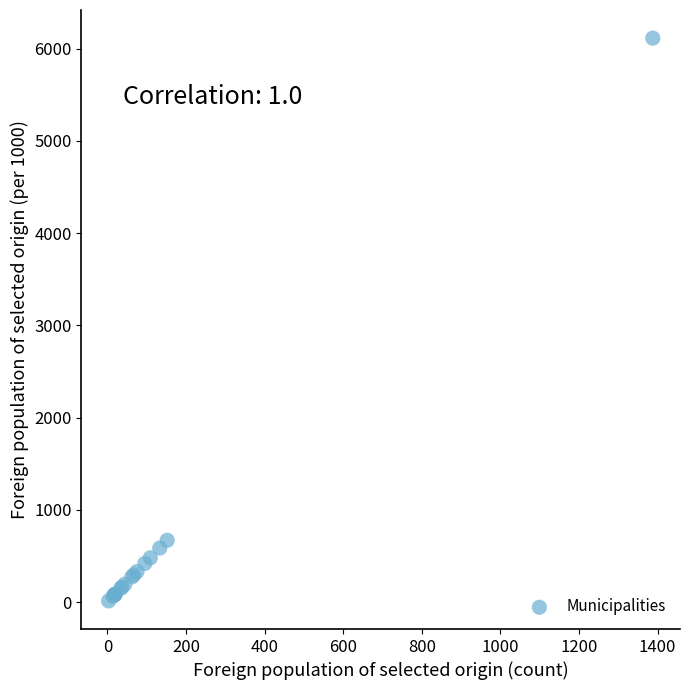

What Y value in the scatter plot is closest to 3064?

670